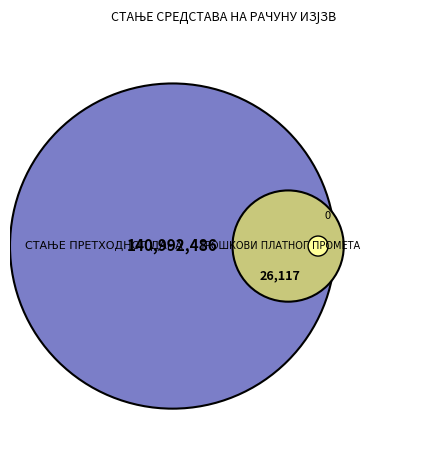

Count the number of slices in the pie.

2